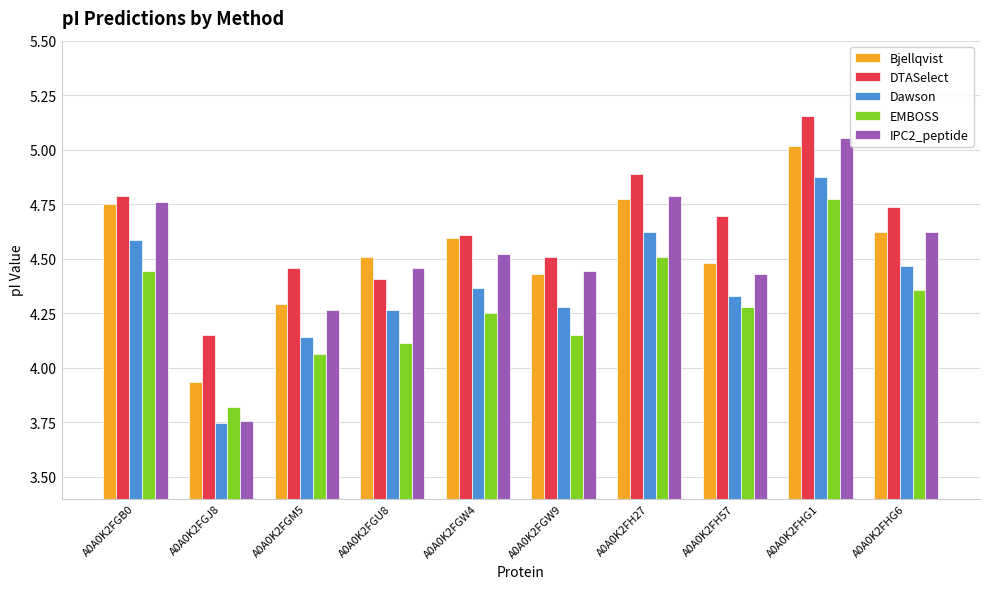

True or false: Dawson has a value of 4.3 at A0A0K2FGU8.

True